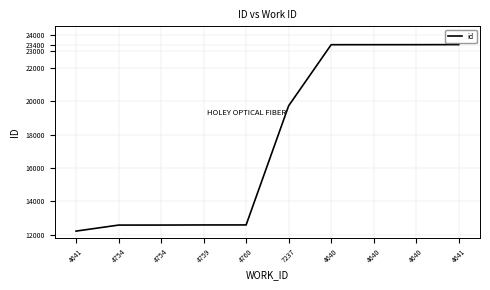

Reading left to right, transcribe all the data shown in this chart.

12220	12581	12582	12589	12590	19735	23398	23399	23400	23403